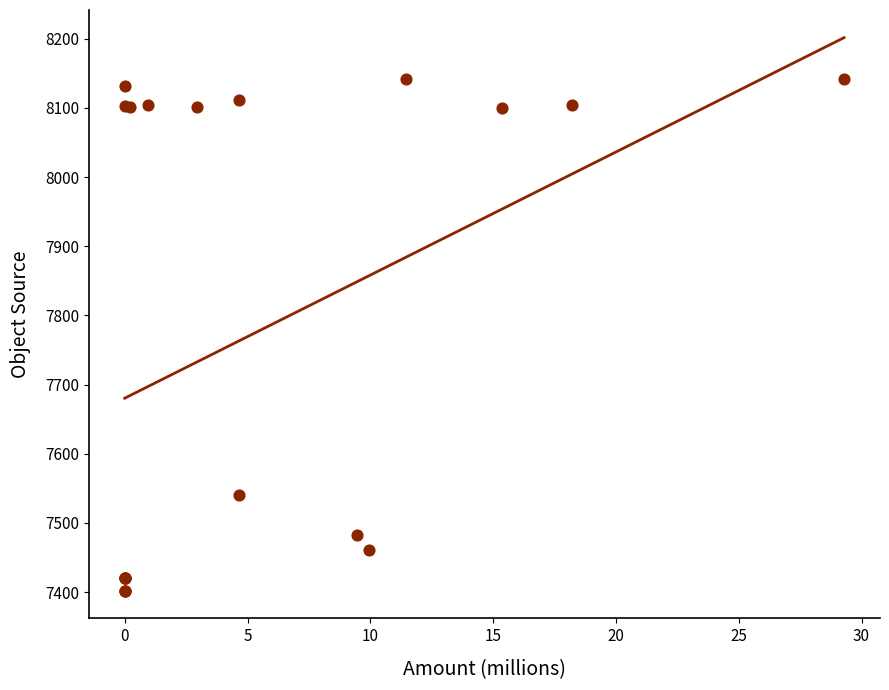

What Y value in the scatter plot is closest to 7772?

7541